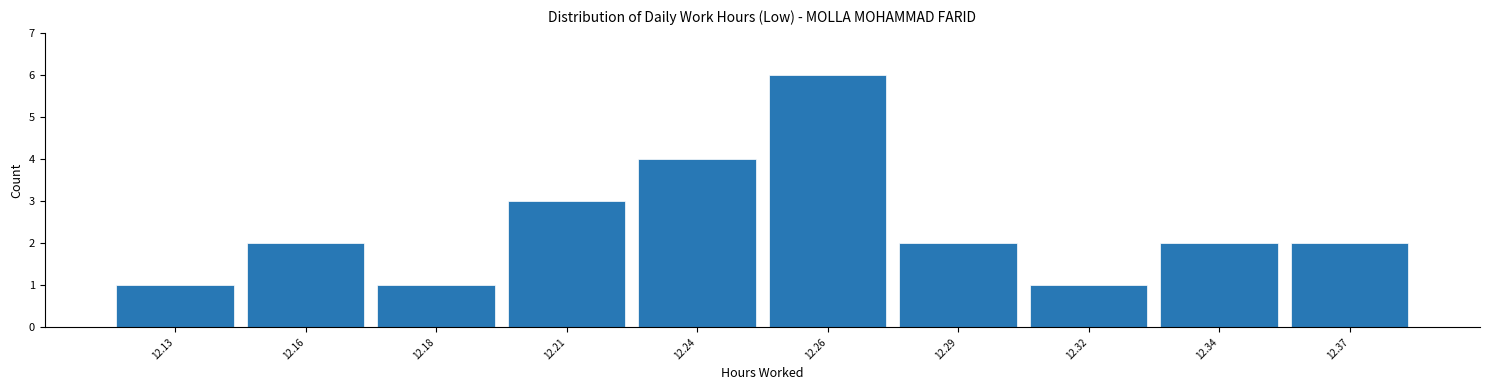

Reading right to left, extract all data points from this chart.

12.37=2	12.34=2	12.32=1	12.29=2	12.26=6	12.24=4	12.21=3	12.18=1	12.16=2	12.13=1